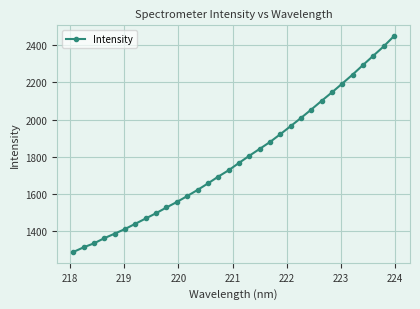

What is the sum of all values?

57294.8